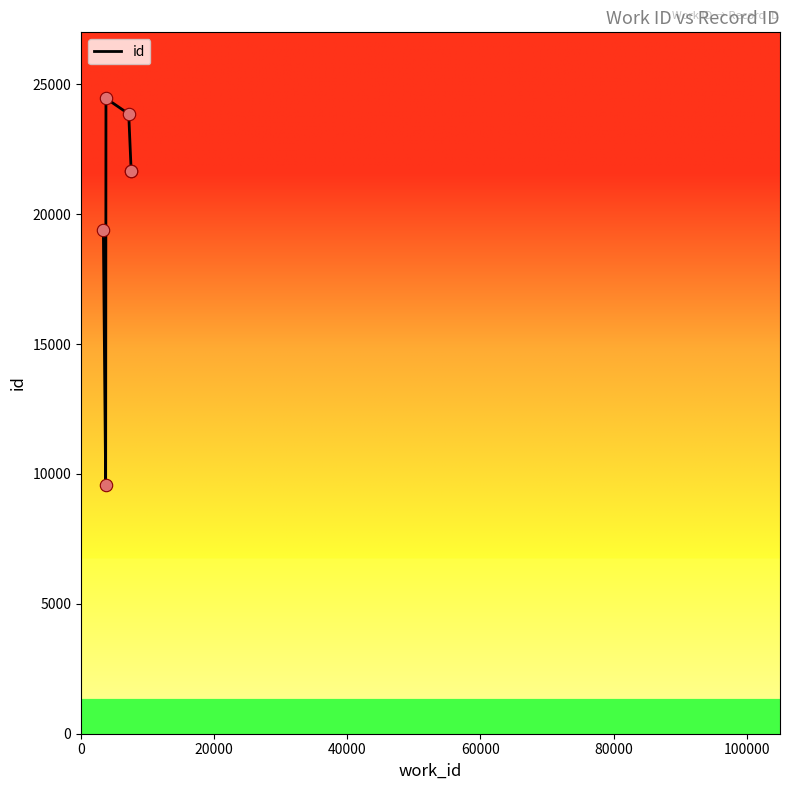

What is the difference between the second highest and minimum values?

14275